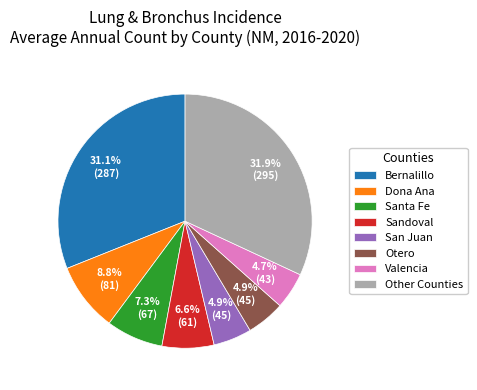

What is the largest slice in the pie chart?

Other Counties